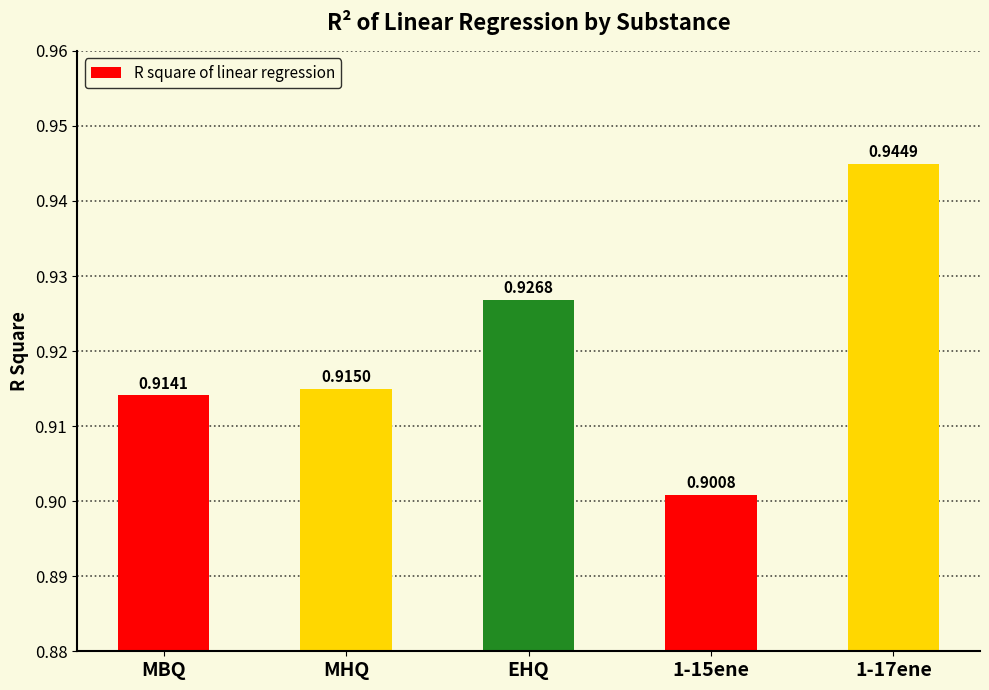

What is the label of the 3rd bar from the right?

EHQ